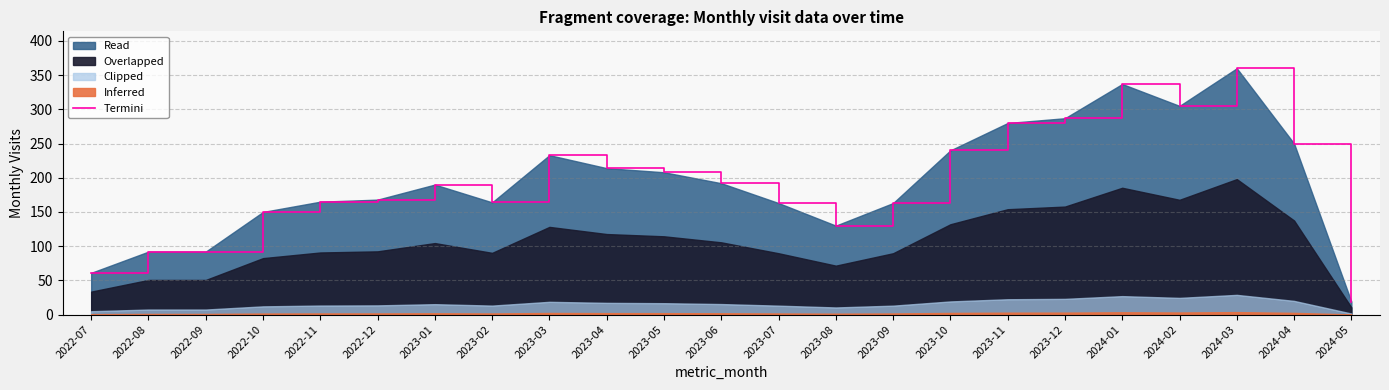

Reading right to left, extract all data points from this chart.

2024-05=19	2024-04=250	2024-03=360	2024-02=305	2024-01=337	2023-12=287	2023-11=280	2023-10=240	2023-09=163	2023-08=130	2023-07=163	2023-06=192	2023-05=208	2023-04=214	2023-03=233	2023-02=164	2023-01=190	2022-12=168	2022-11=165	2022-10=150	2022-09=92	2022-08=92	2022-07=61